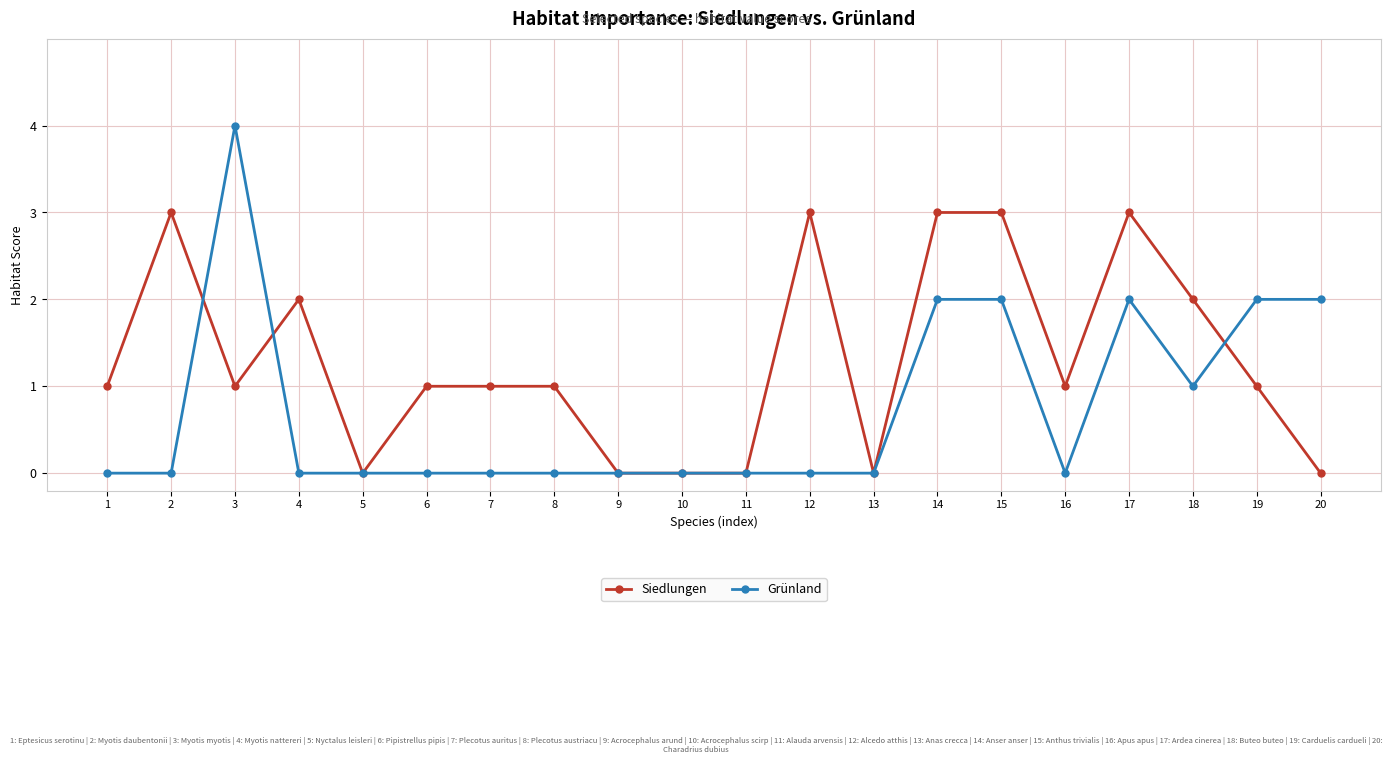

What are all the series names shown in the legend?

Siedlungen, Grünland